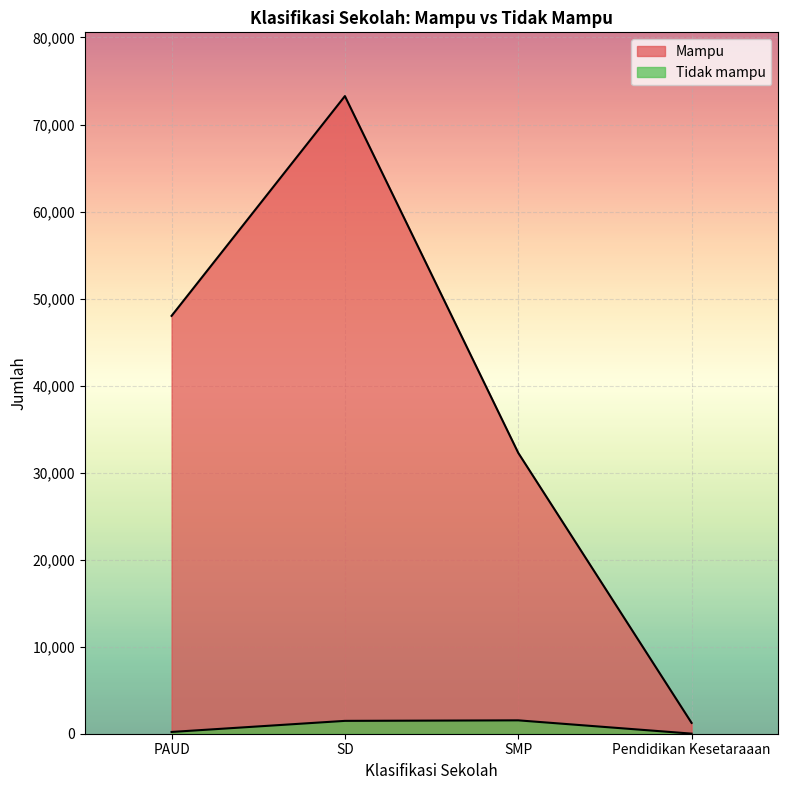

What is the lowest value of the Tidak mampu series?

11